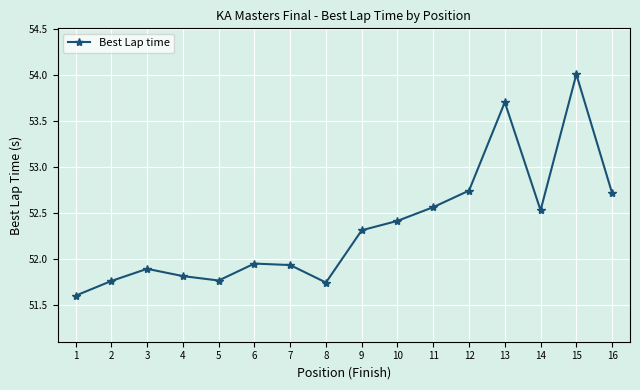

What is the change in value from 4 to 15?

+2.2